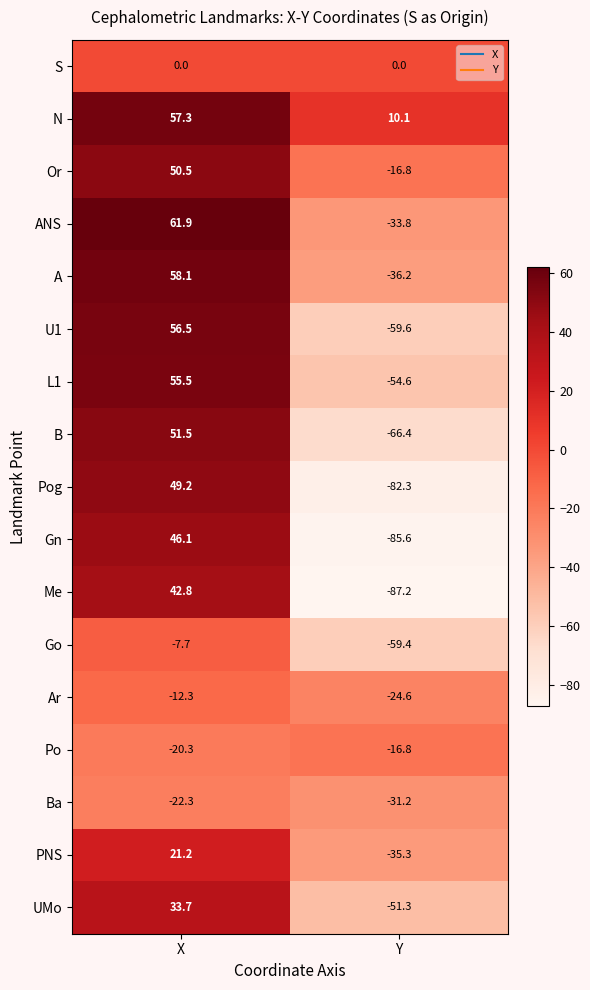

What value does the Gn series have at Y?

-85.6